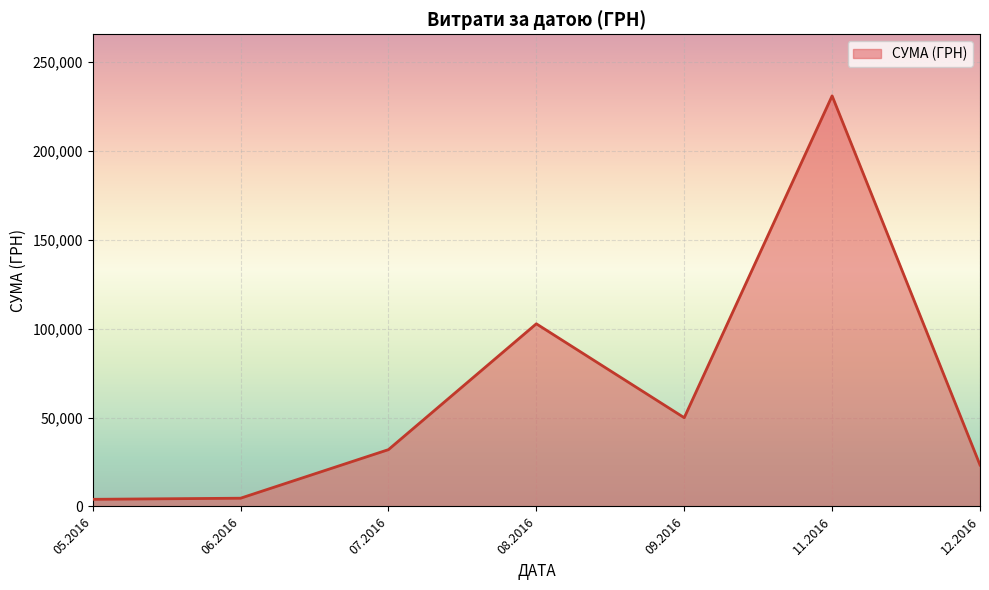

True or false: the data has more than 0 interior local peaks.

True